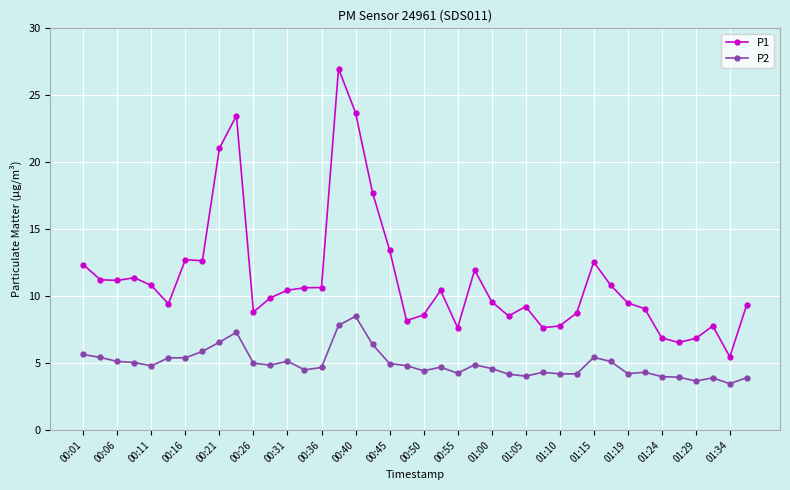

List the series in order of their peak value, highest first.

P1, P2